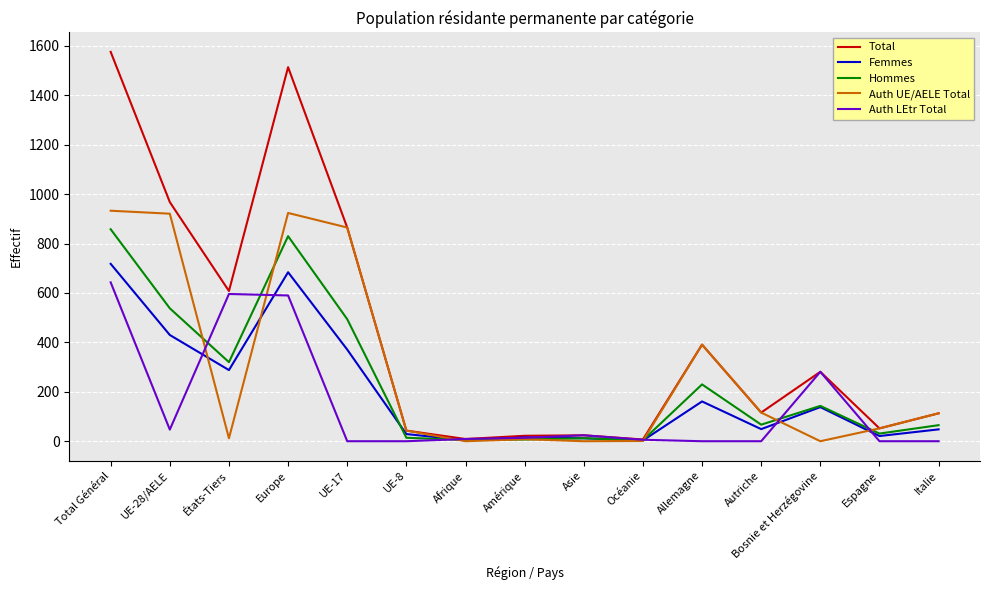

What is the sum of the Hommes values at Allemagne and Autriche?

297